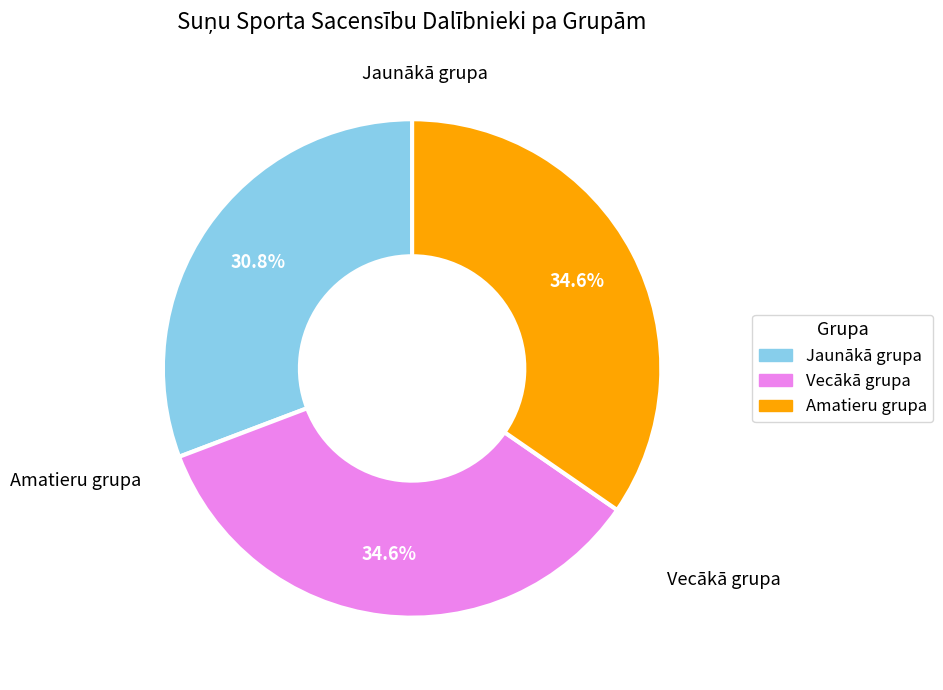

To the nearest percent, what percentage of the pie is Vecākā grupa?

35%